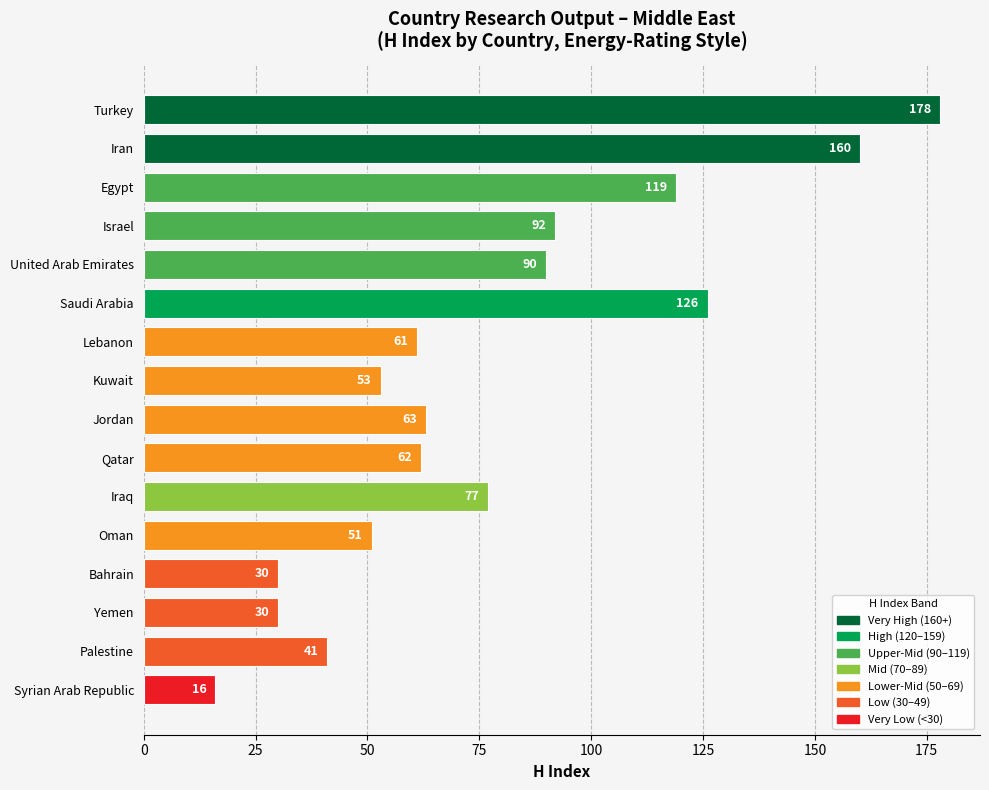

The chart shows a value of 43 at Israel. True or false?

False